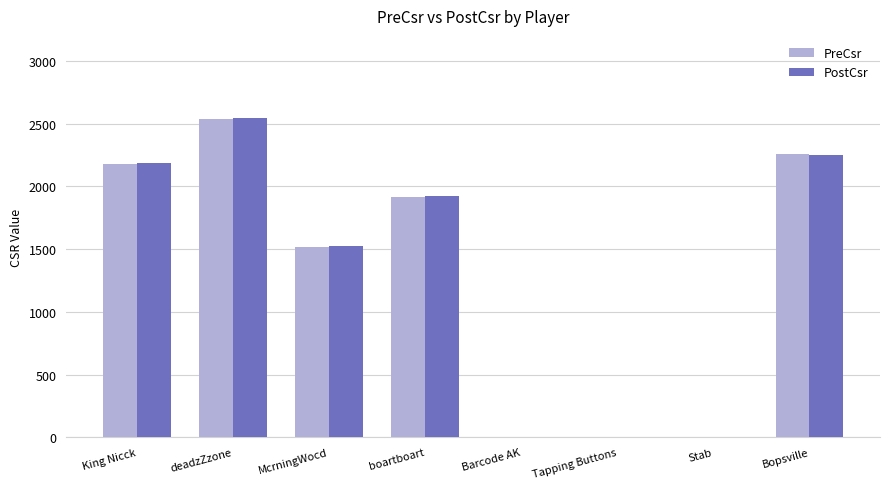

How many groups of bars are there?

8